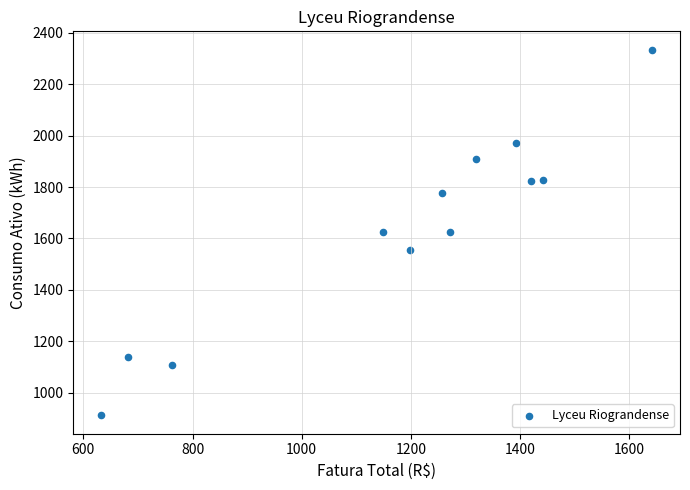

What is the range of Y values (max minus min)?

1424